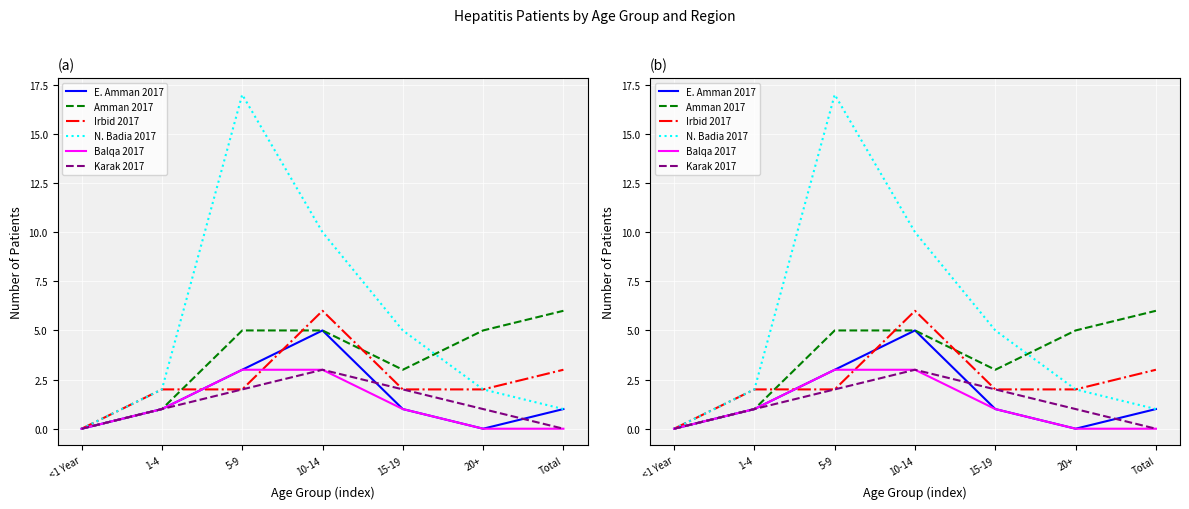

What is the label of the 6th point from the left?

20+